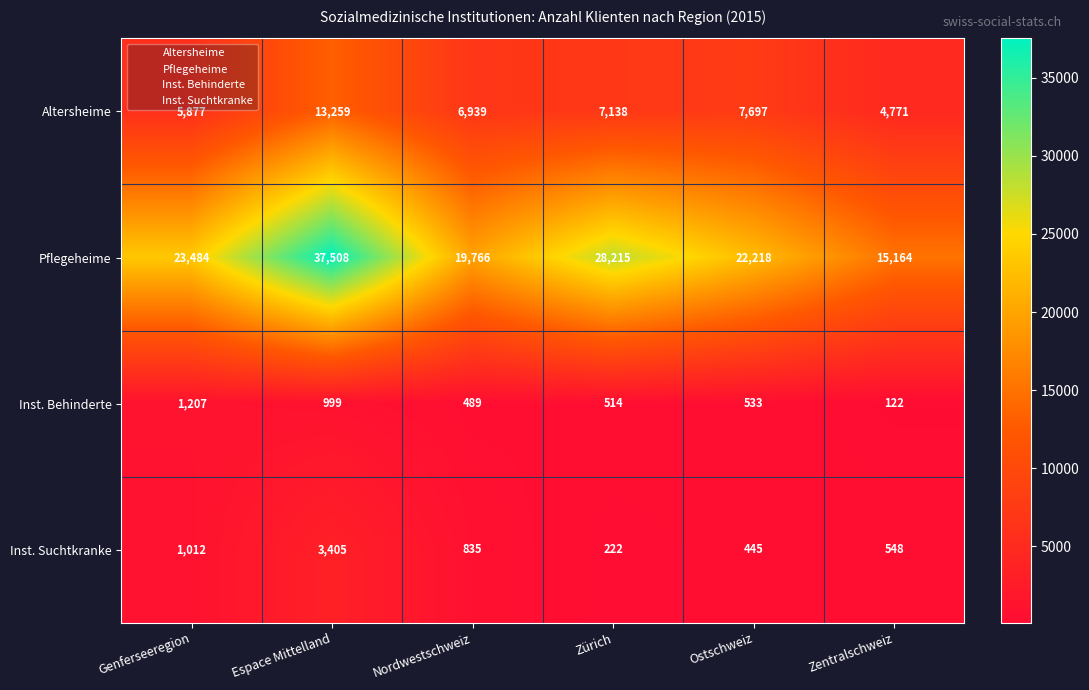

How many categories are shown in the chart?

6